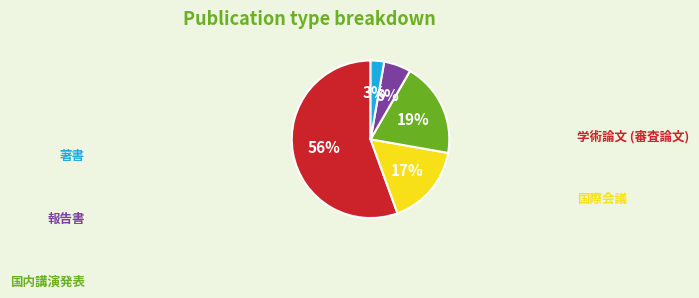

To the nearest percent, what is the average slice percentage?

20%